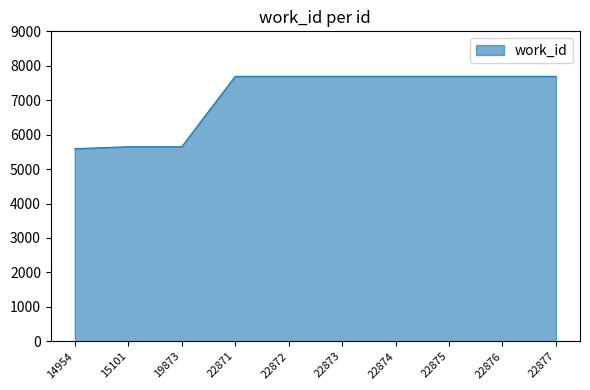

Reading left to right, extract all data points from this chart.

5592	5650	5650	7694	7694	7694	7694	7694	7694	7694